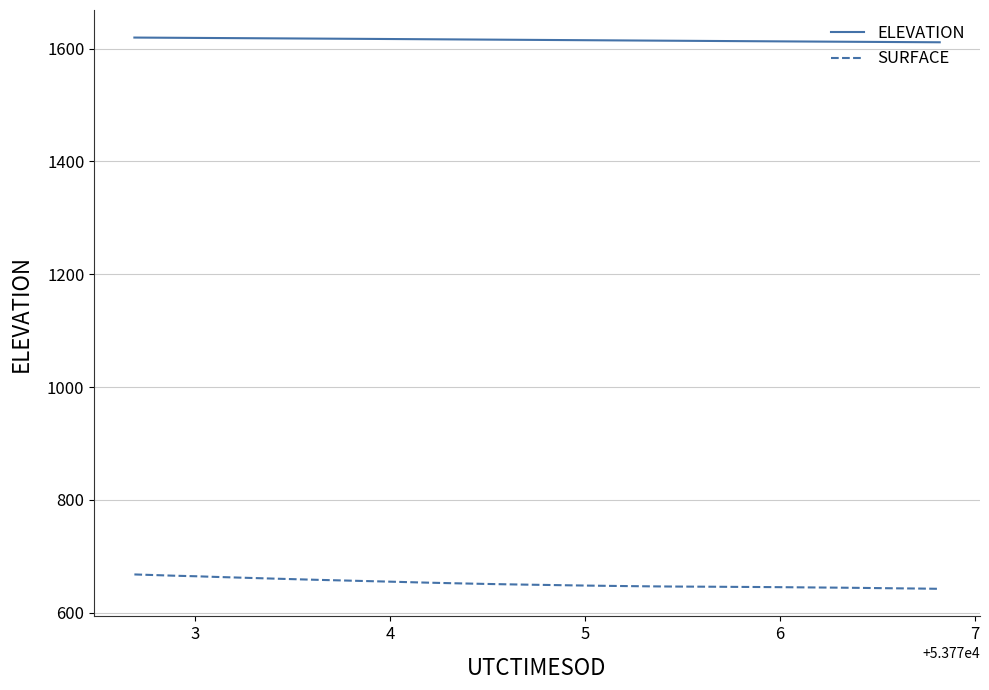

What is the highest value of the ELEVATION series?

1619.6